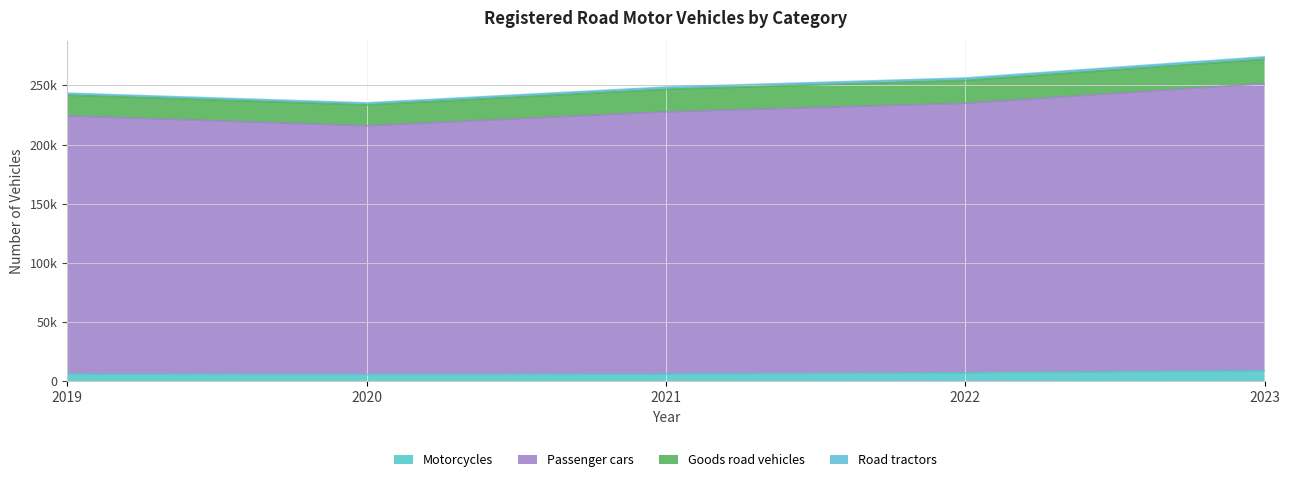

What is the difference between the highest and lowest values at 2021?

221405